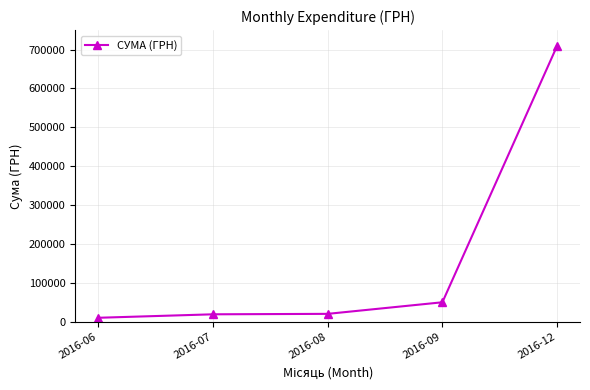

Which category has the highest value across all series?

2016-12